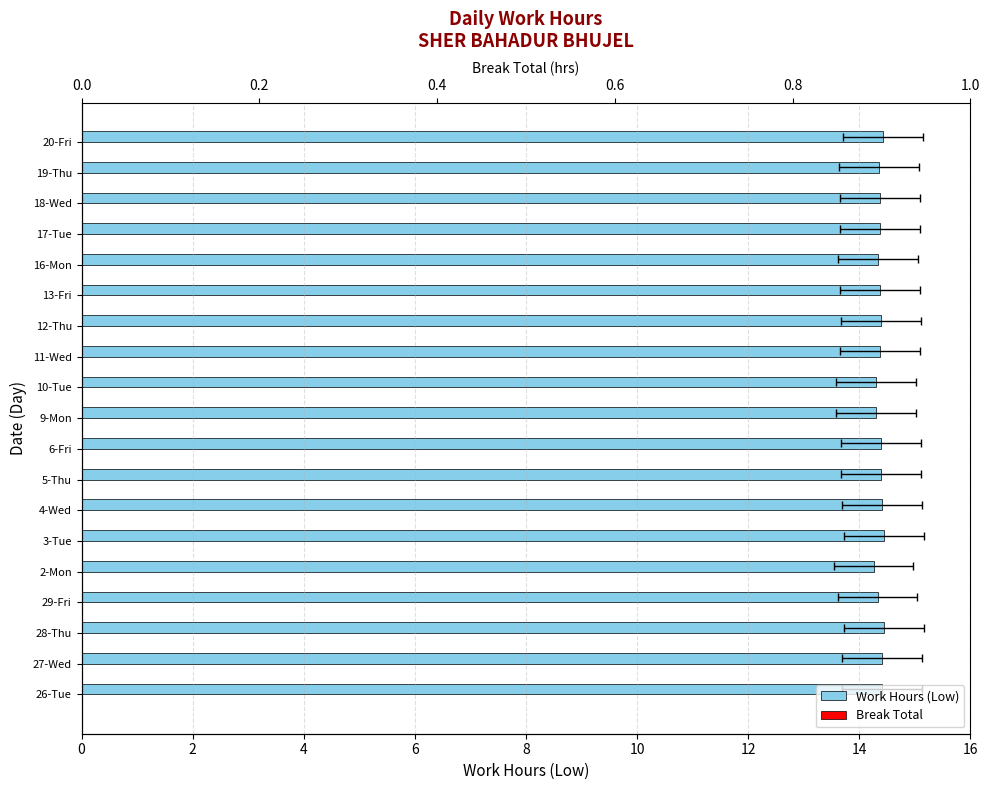

What is the value of the Break Total bar at the 14th from the left?

0.3